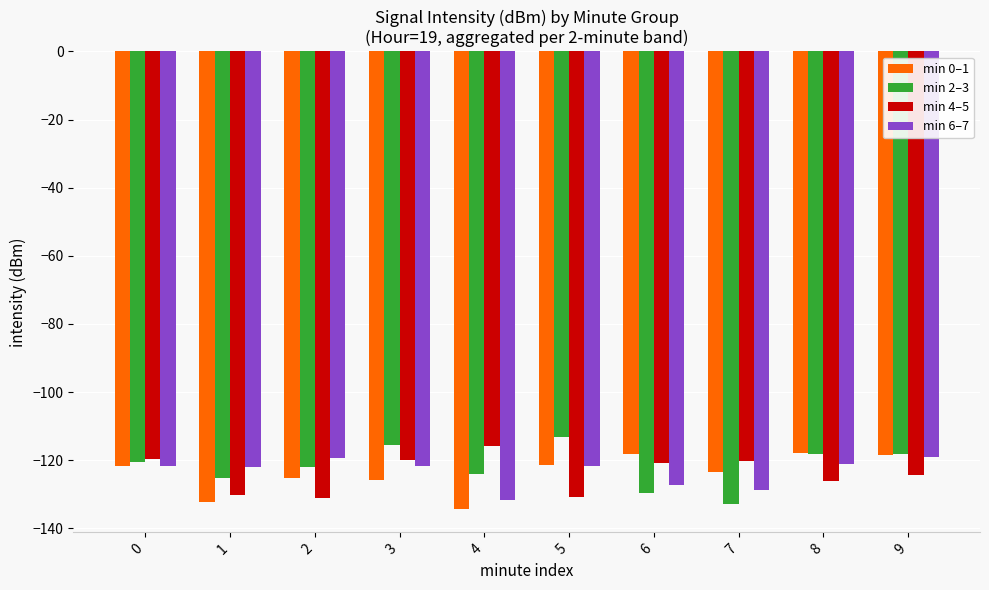

What is the value of the min 6–7 bar at the 5th from the left?

-131.6